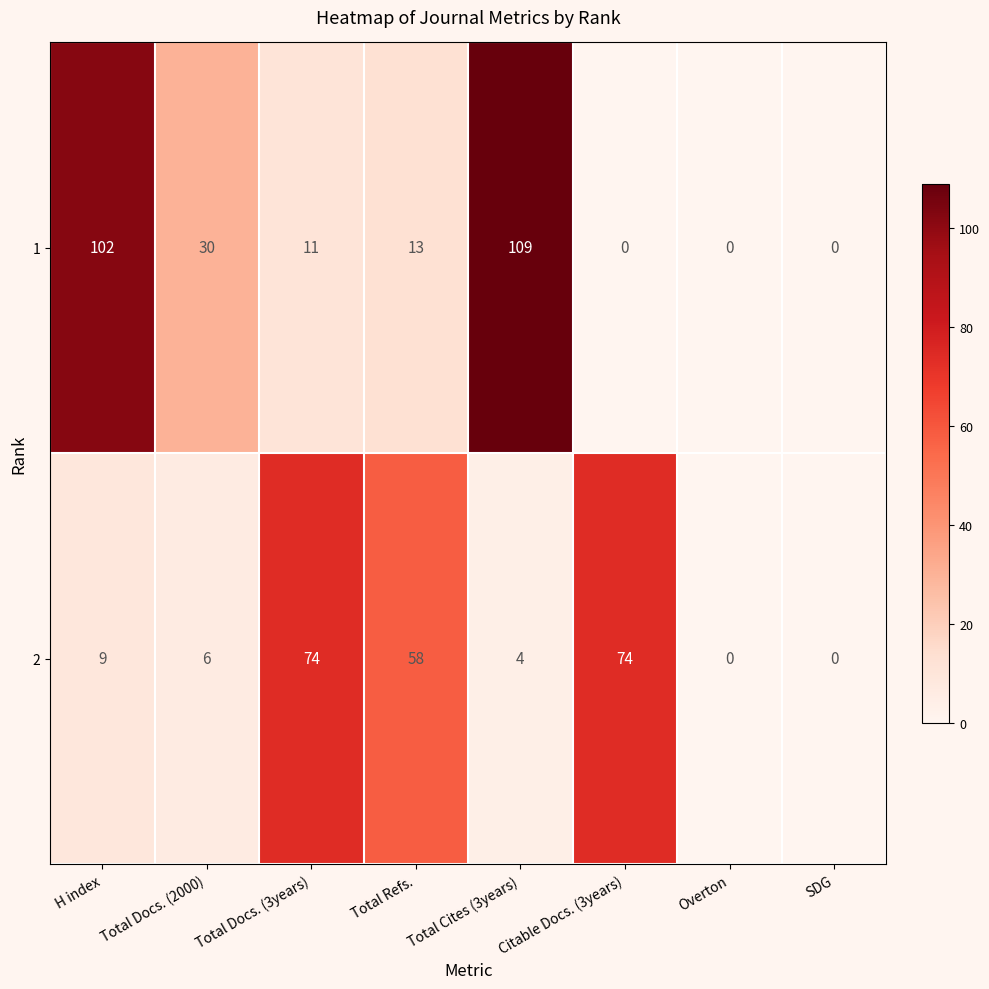

At how many categories does at least one series exceed 63?

4